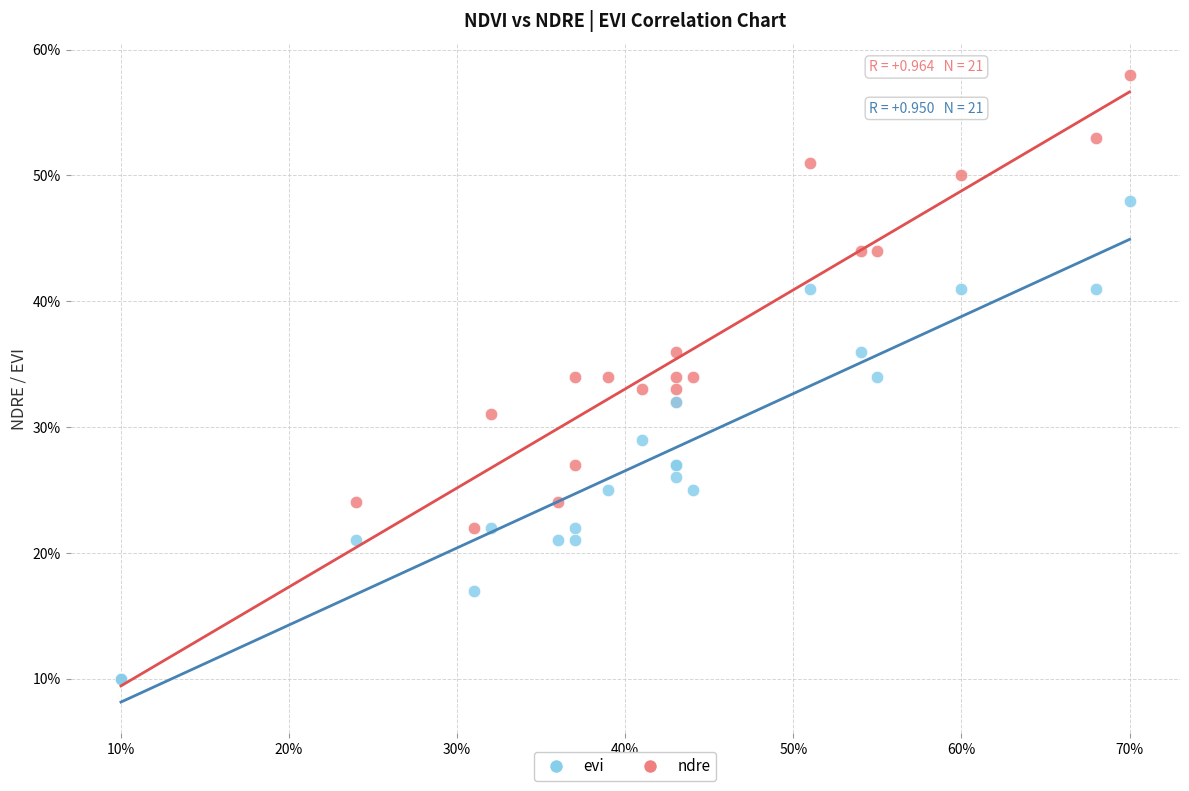

What are all the series names shown in the legend?

evi, ndre